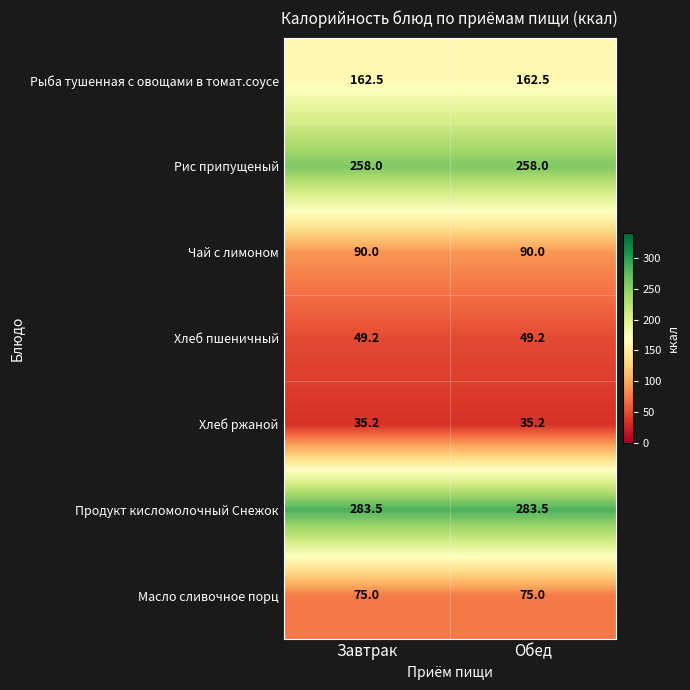

How many data points does each series have?

2